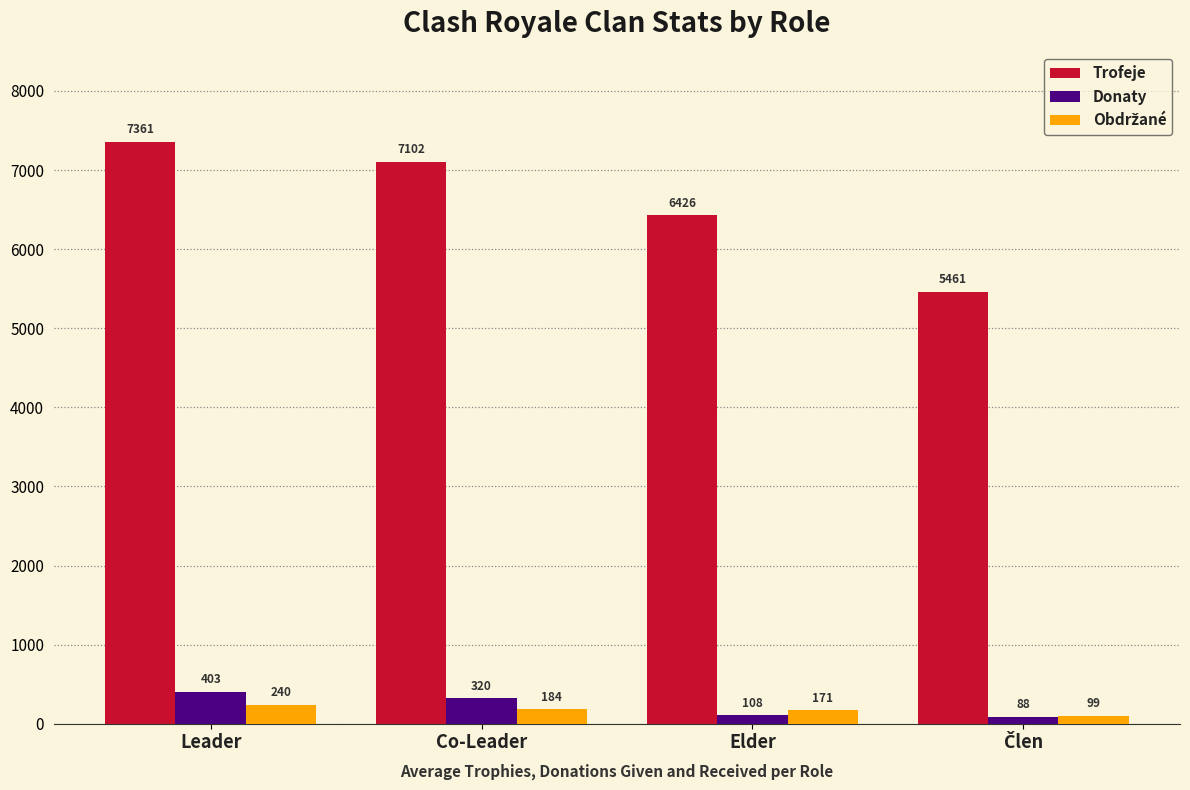

What is the label of the 3rd bar from the right?

Co-Leader